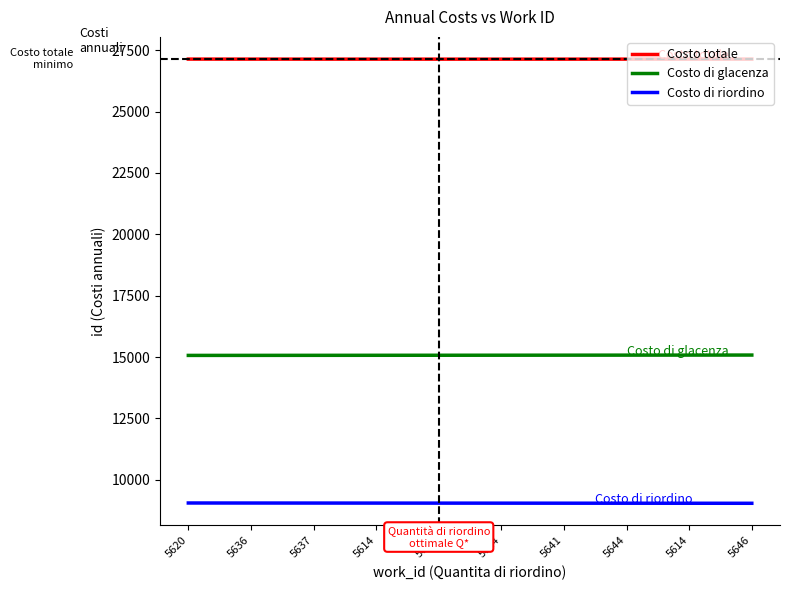

How many lines are shown in the chart?

3